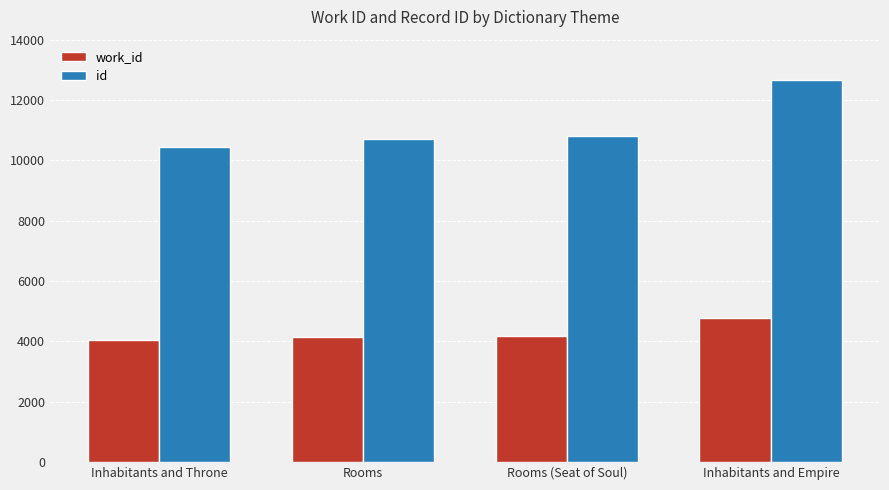

Which label corresponds to the largest value in the chart?

Inhabitants and Empire